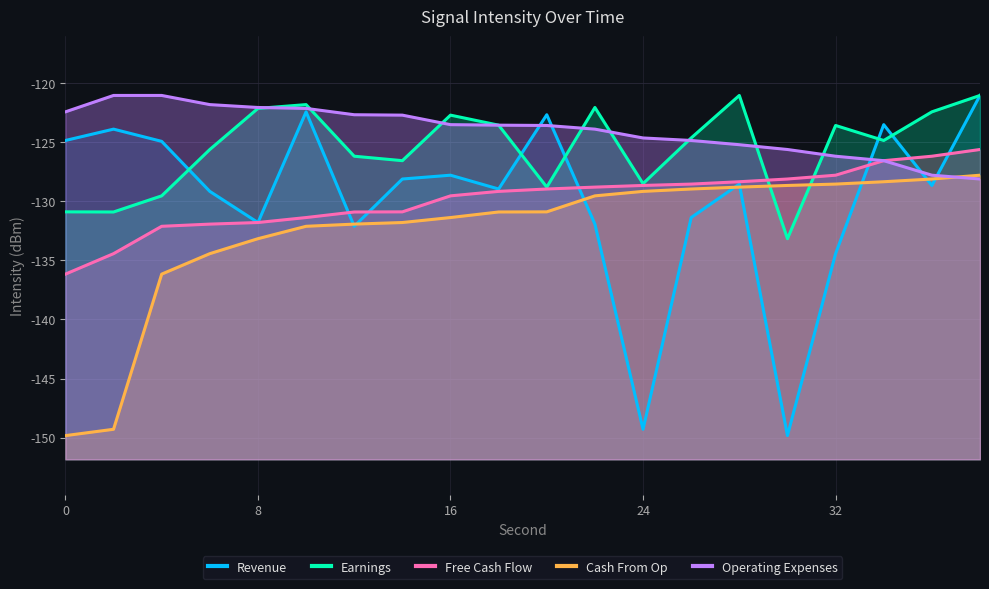

Count the number of data series in this chart.

5